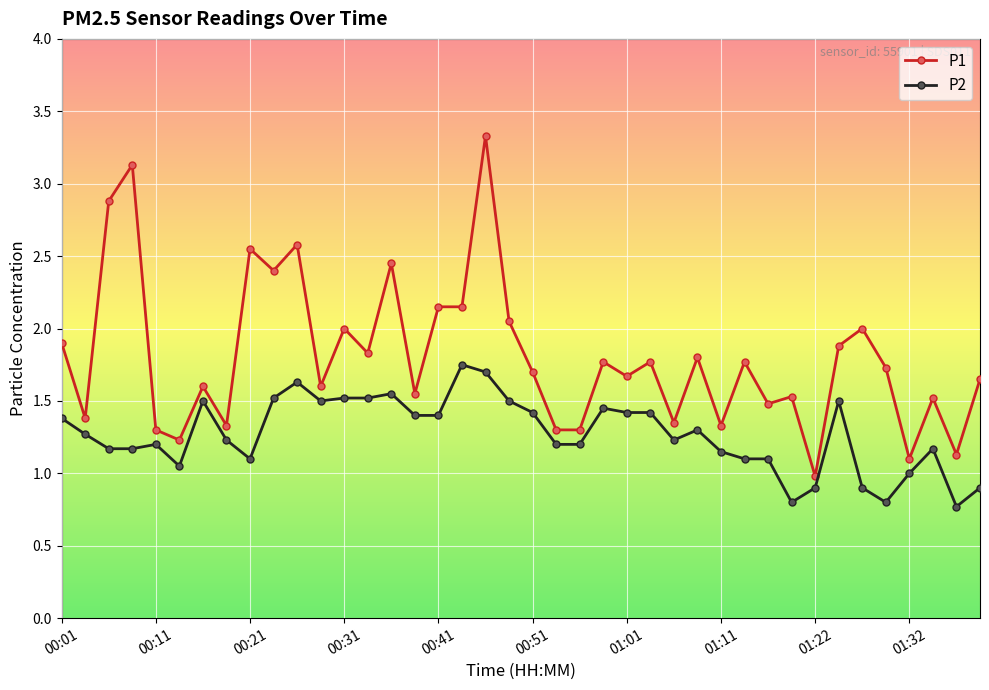

True or false: P1 has more than 2 interior local peaks.

True